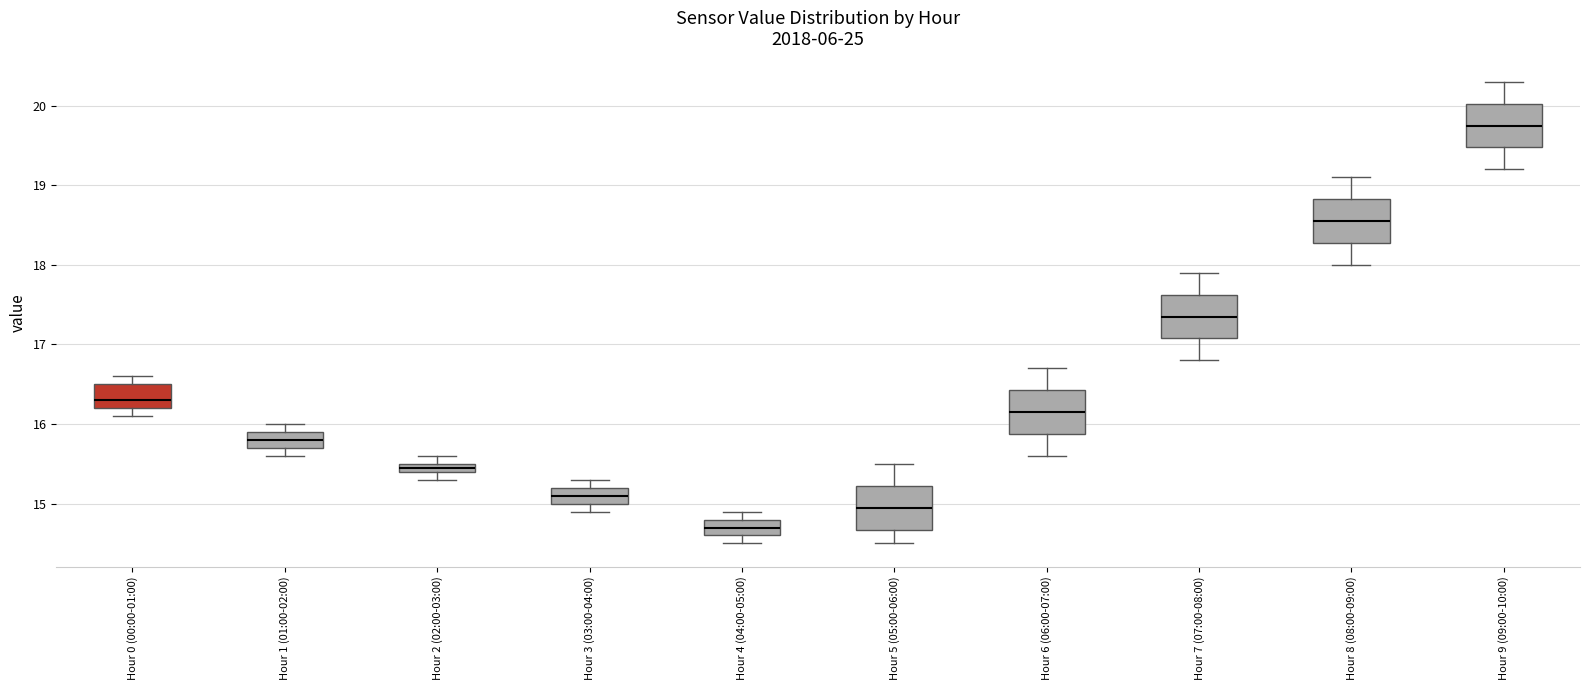

Where is the lower edge of the box for Hour 7 (07:00-08:00) on the y-axis? The values are not printed on the chart, so give them approximately, as read against the axis.

17.1